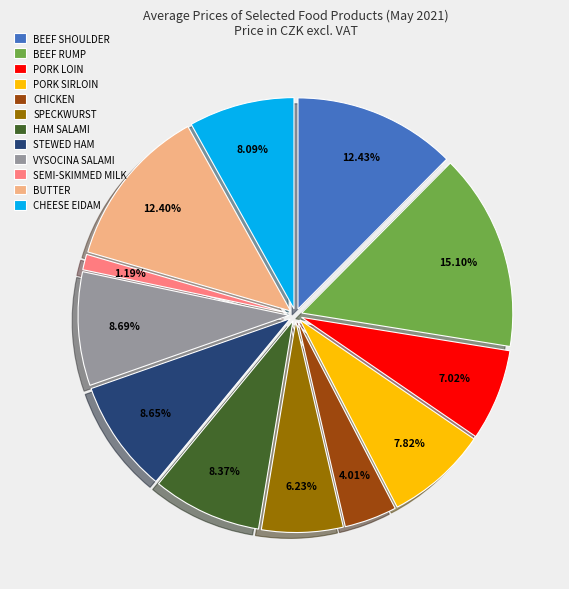

Does SEMI-SKIMMED MILK account for over 50% of the chart?

No